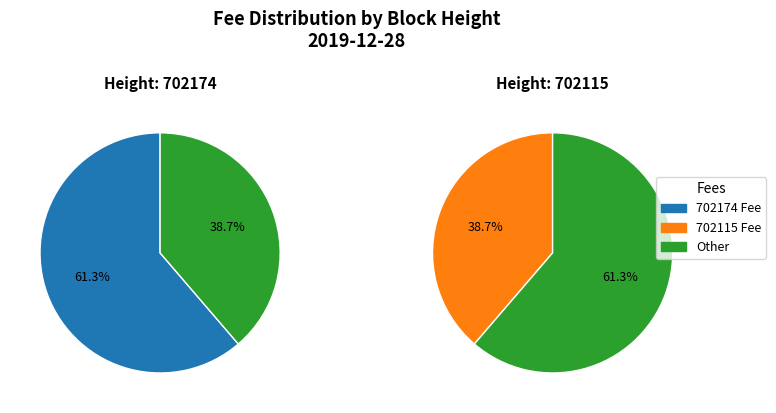

To the nearest percent, what percentage of the pie is 702115?

39%